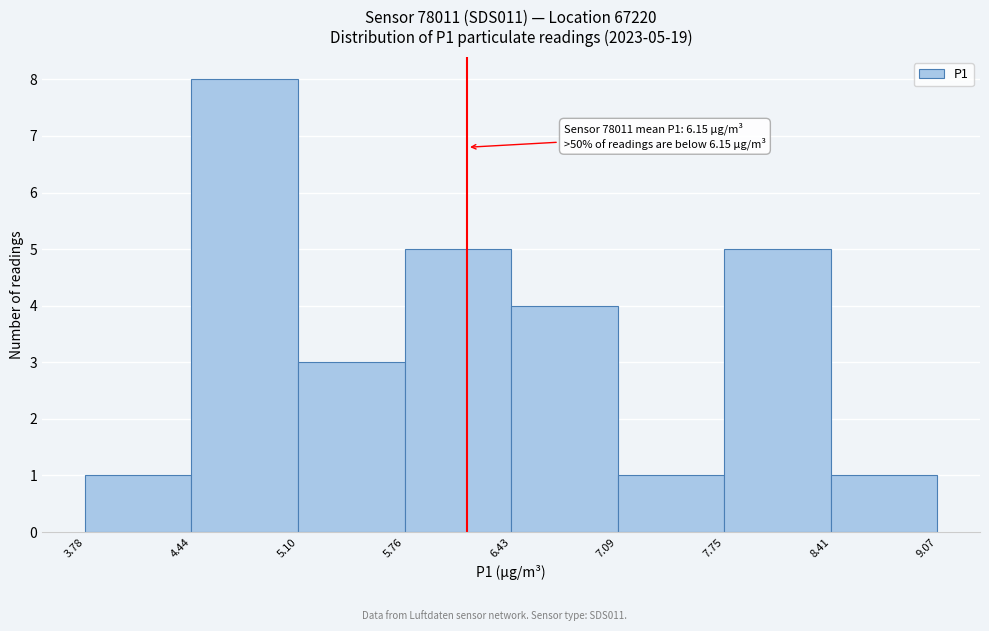

Over which range of the x-axis is the bar tallest?

4.44 to 5.10